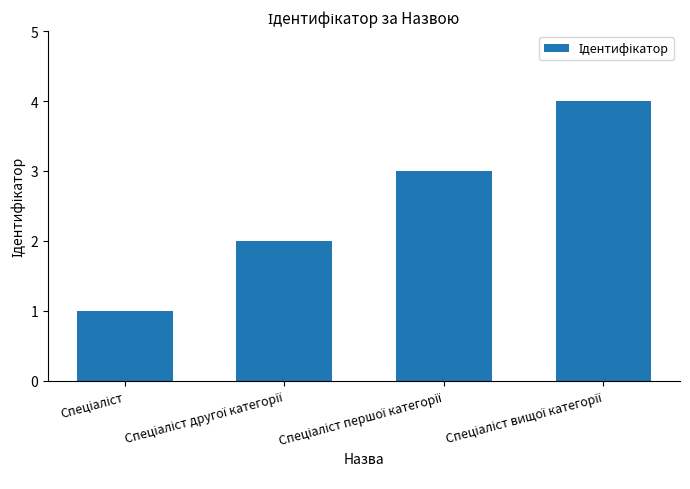

How many data points are less than 3?

2